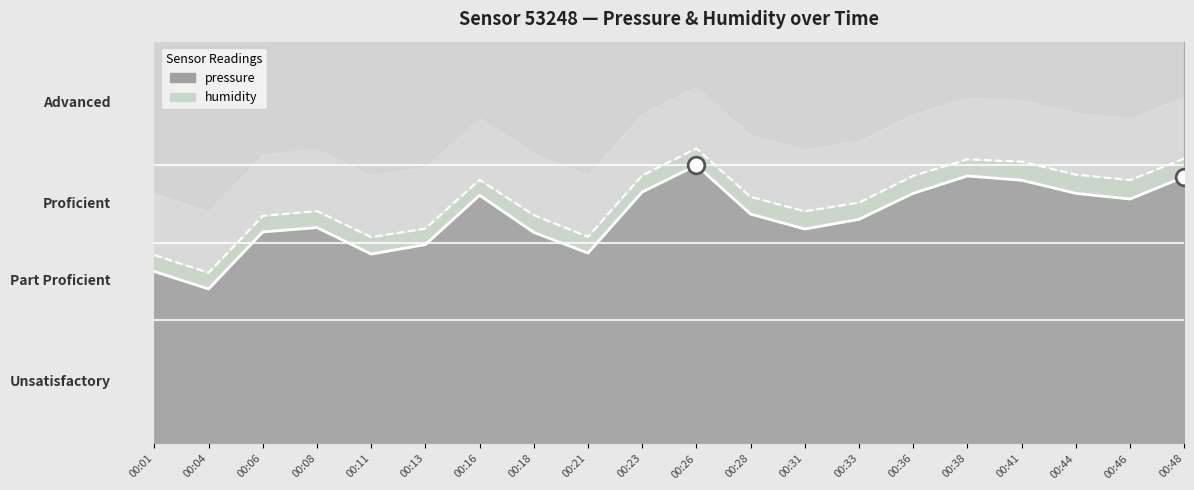

Reading right to left, what are all the values shown in this chart?

00:48=86.2	00:46=79.1	00:44=80.9	00:41=85.2	00:38=86.6	00:36=80.9	00:33=72.5	00:31=69.4	00:28=74.2	00:26=90.0	00:23=81.4	00:21=61.6	00:18=68.3	00:16=80.3	00:13=64.4	00:11=61.3	00:08=69.9	00:06=68.4	00:04=50.0	00:01=55.6